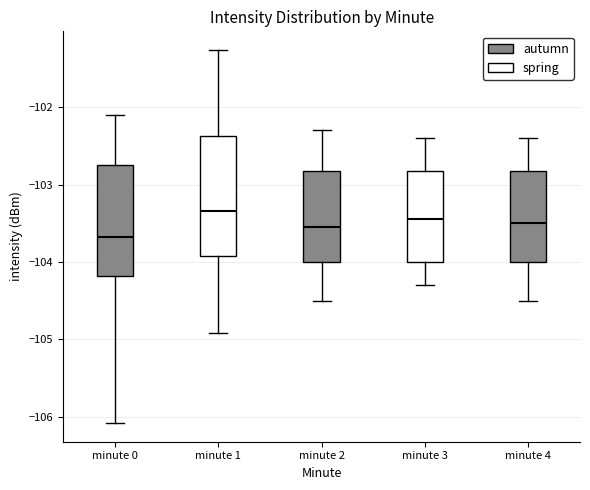

Reading left to right, read every box against the y-axis: the position of its median line, the range the box covers, and the ends of its whiskers. The values are not printed on the chart, so give them approximately, as read against the axis.

minute 0: median -103.7, box -104.2 to -102.8, whiskers -106.1 to -102.1
minute 1: median -103.3, box -103.9 to -102.4, whiskers -104.9 to -101.3
minute 2: median -103.5, box -104.0 to -102.8, whiskers -104.5 to -102.3
minute 3: median -103.4, box -104.0 to -102.8, whiskers -104.3 to -102.4
minute 4: median -103.5, box -104.0 to -102.8, whiskers -104.5 to -102.4